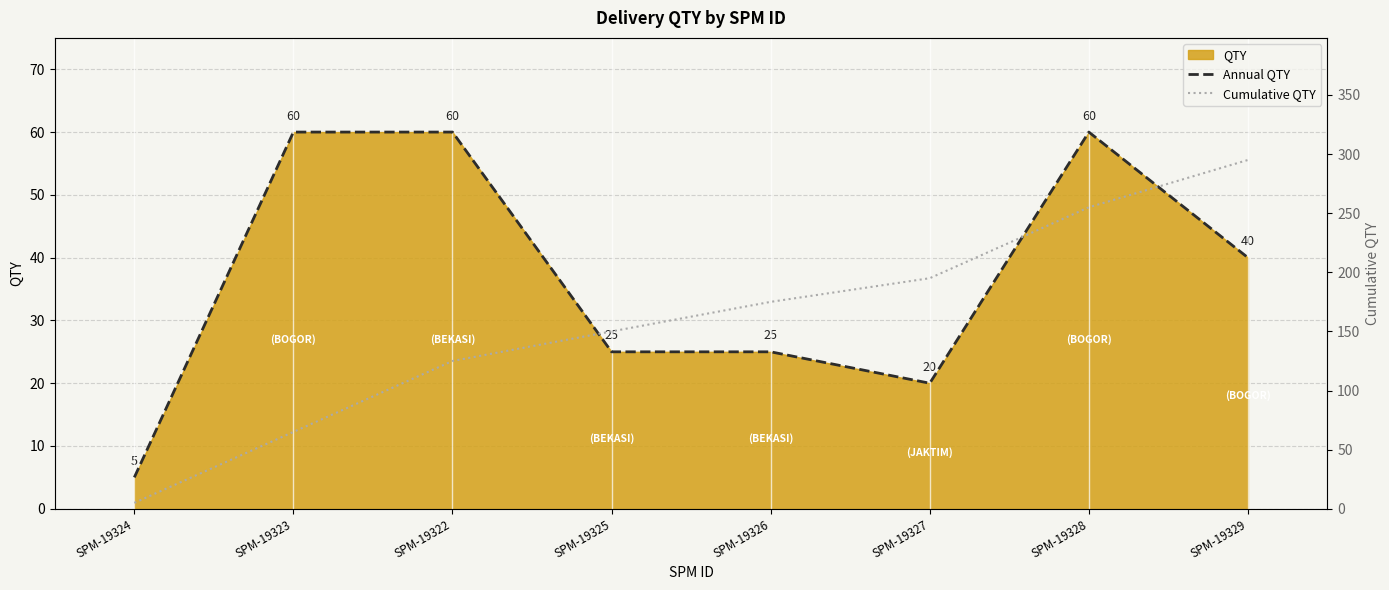

Is the value of Annual QTY at SPM-19326 greater than the value of Cumulative QTY at SPM-19324?

Yes